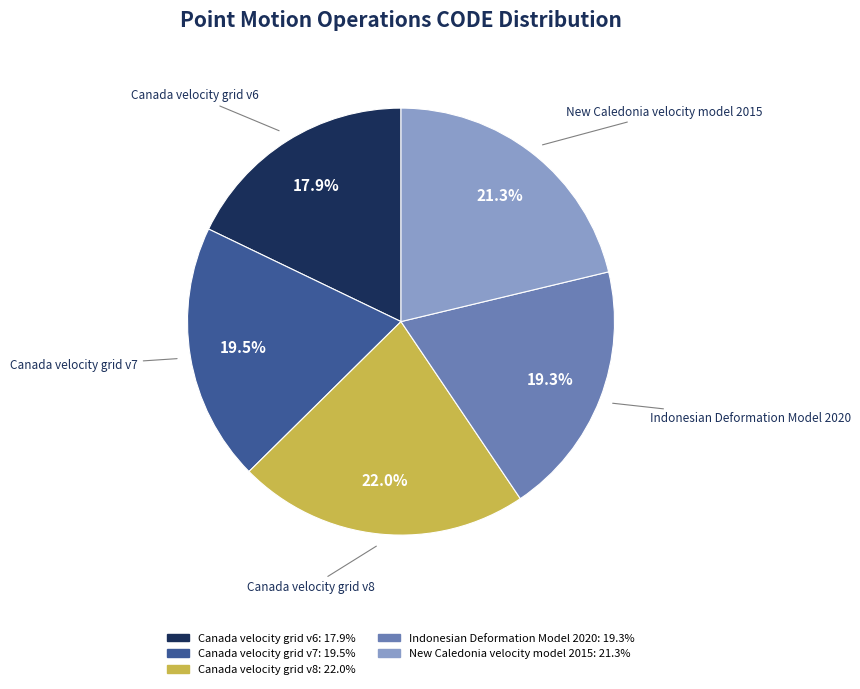

Approximately how many times larger is the value at New Caledonia velocity model 2015 compared to Canada velocity grid v6?

1.2